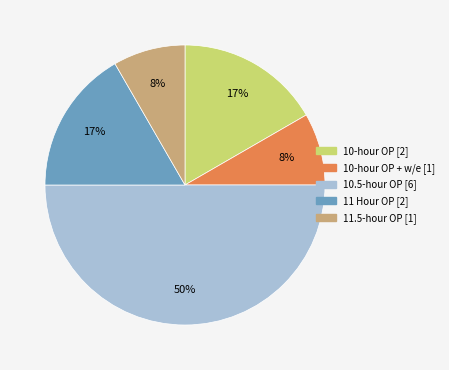

To the nearest percent, what is the difference between the largest and smallest slice percentages?

42%